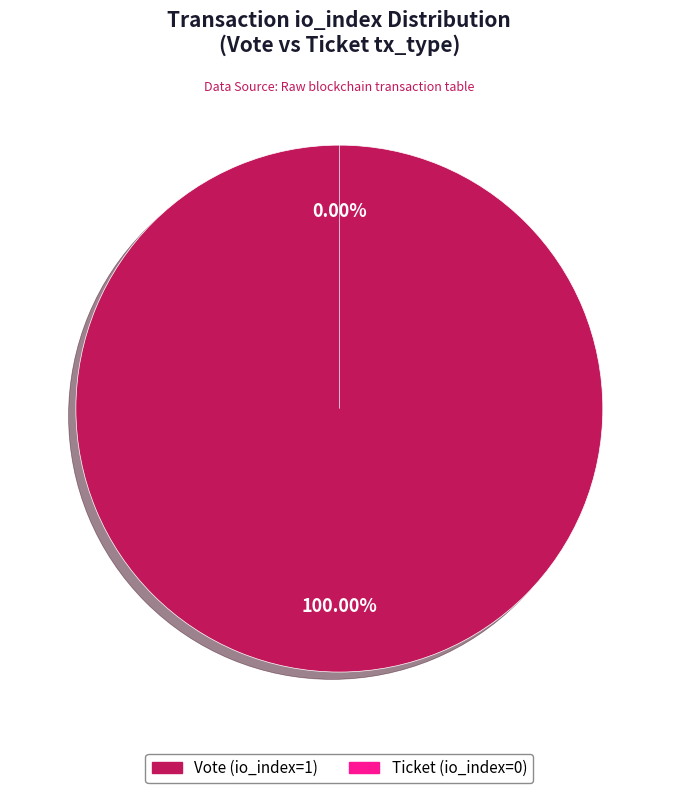

To the nearest percent, what is the average slice percentage?

50%